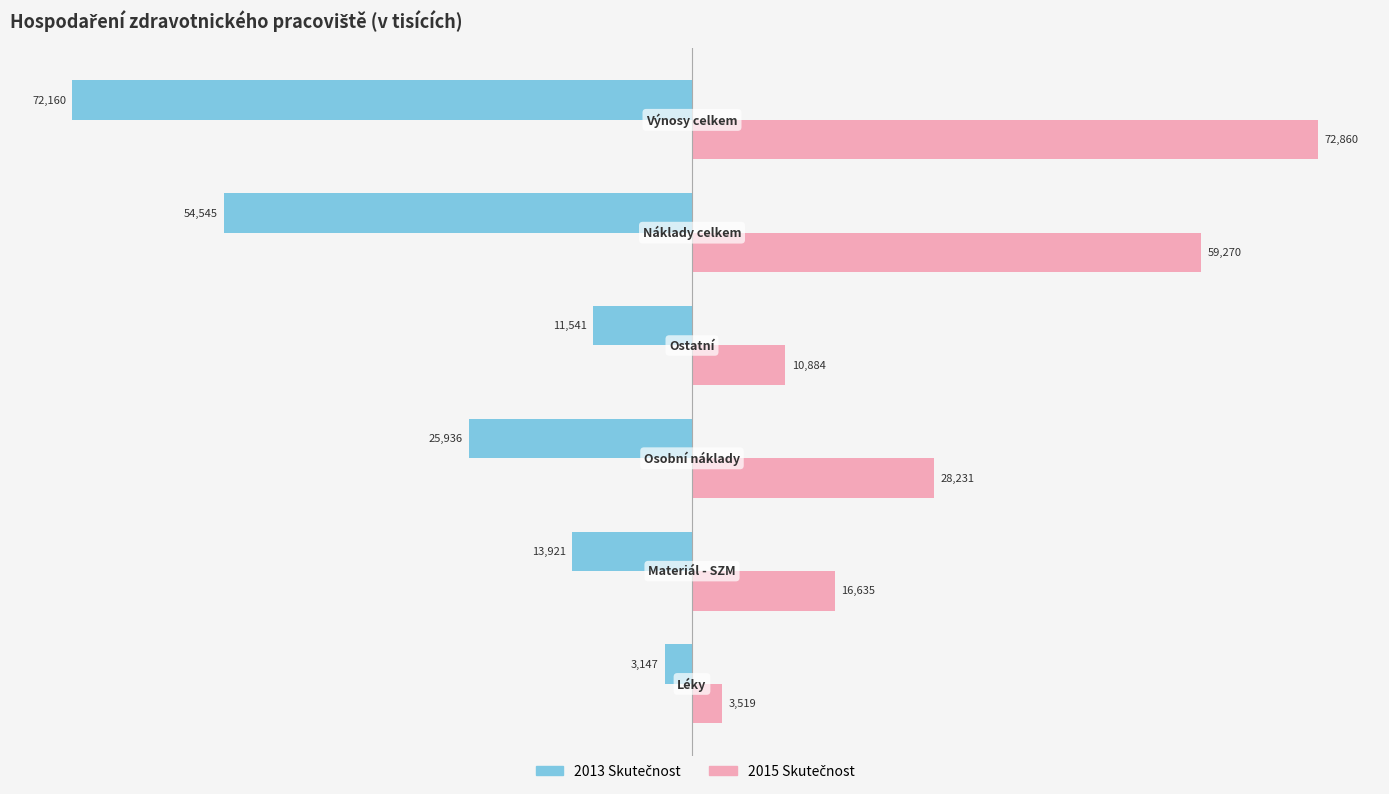

What is the maximum value shown in the chart?

72859.9